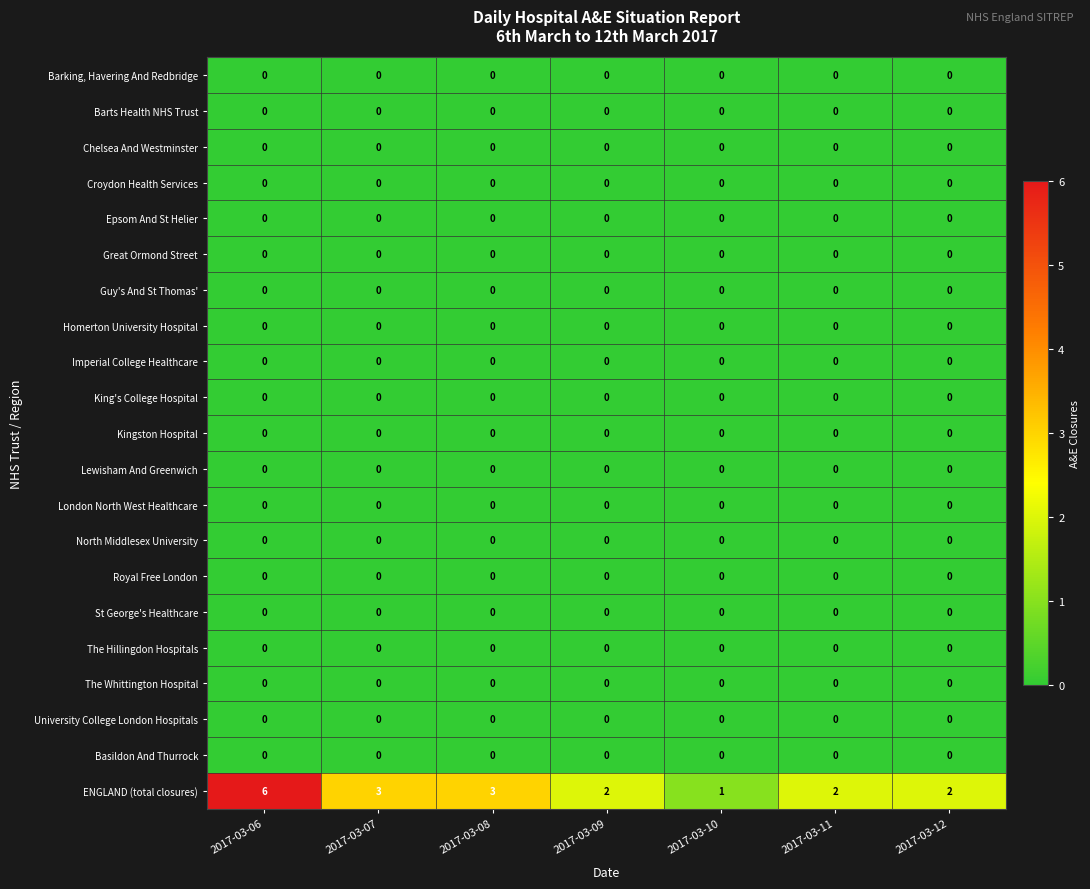

At which category is the sum across all series the highest?

2017-03-06